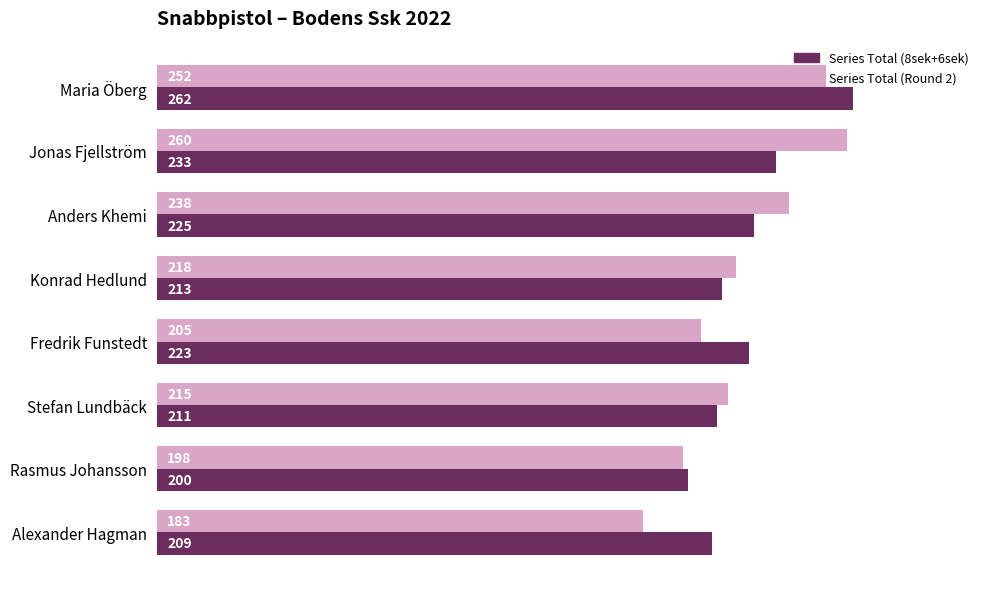

True or false: Series Total (Round 2) has a value of 215 at Stefan Lundbäck.

True